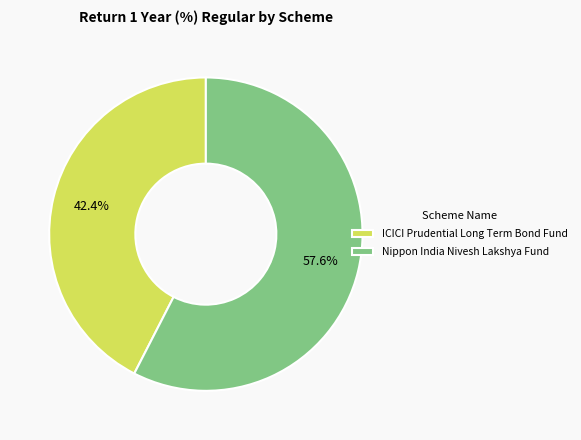

To the nearest percent, what is the combined percentage of Nippon India Nivesh Lakshya Fund and ICICI Prudential Long Term Bond Fund?

100%